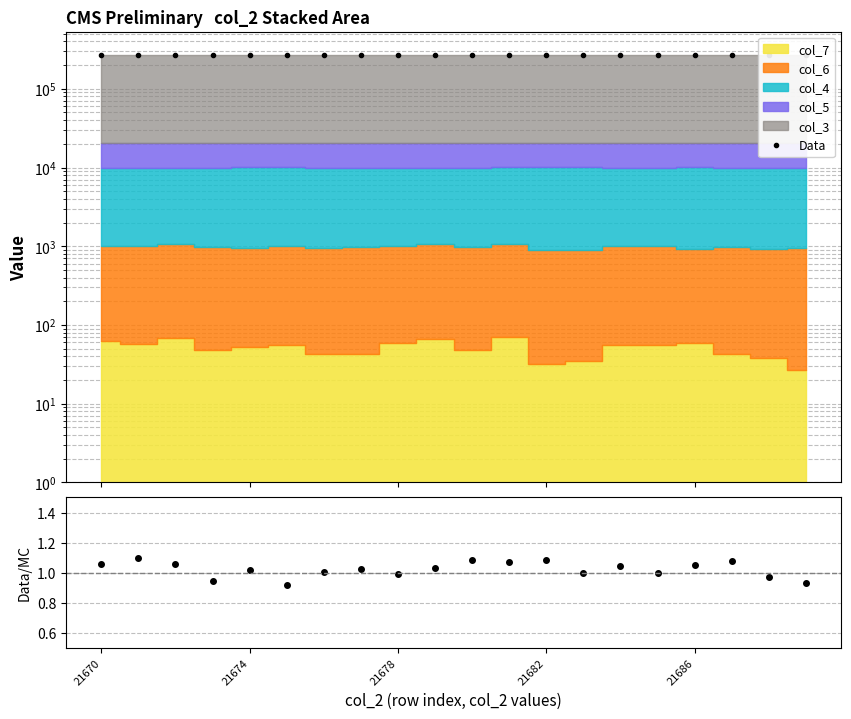

Reading left to right, extract all data points from this chart.

Data: 264723.0	264751.0	264778.0	264840.0	264855.0	264836.0	264808.0	264861.0	264906.0	264788.0	264916.0	264852.0	264963.0	264954.0	264886.0	264962.0	264961.0	265002.0	264930.0	265053.0
Ratio: 1.1	1.1	1.1	0.9	1.0	0.9	1.0	1.0	1.0	1.0	1.1	1.1	1.1	1.0	1.0	1.0	1.1	1.1	1.0	0.9